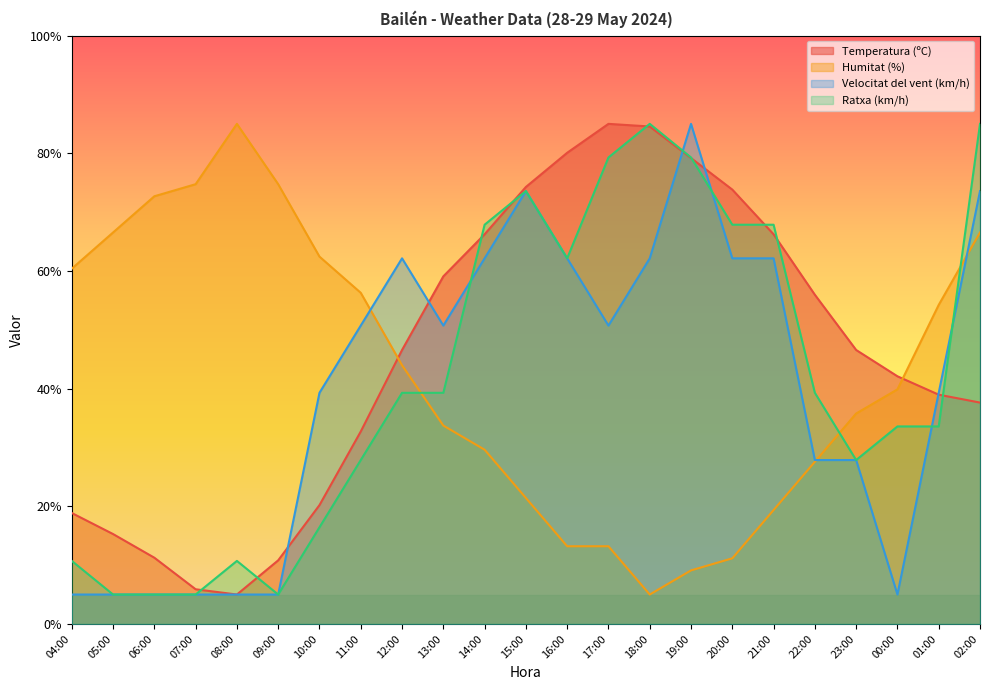

Does the chart have visible grid lines?

No